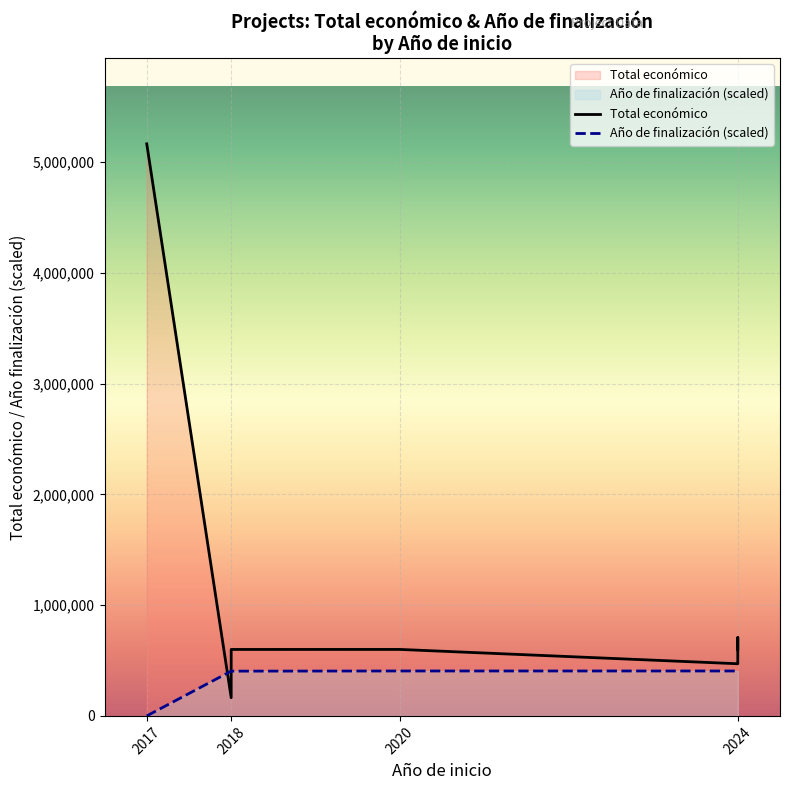

At which label does Total económico first exceed 602295?

2017